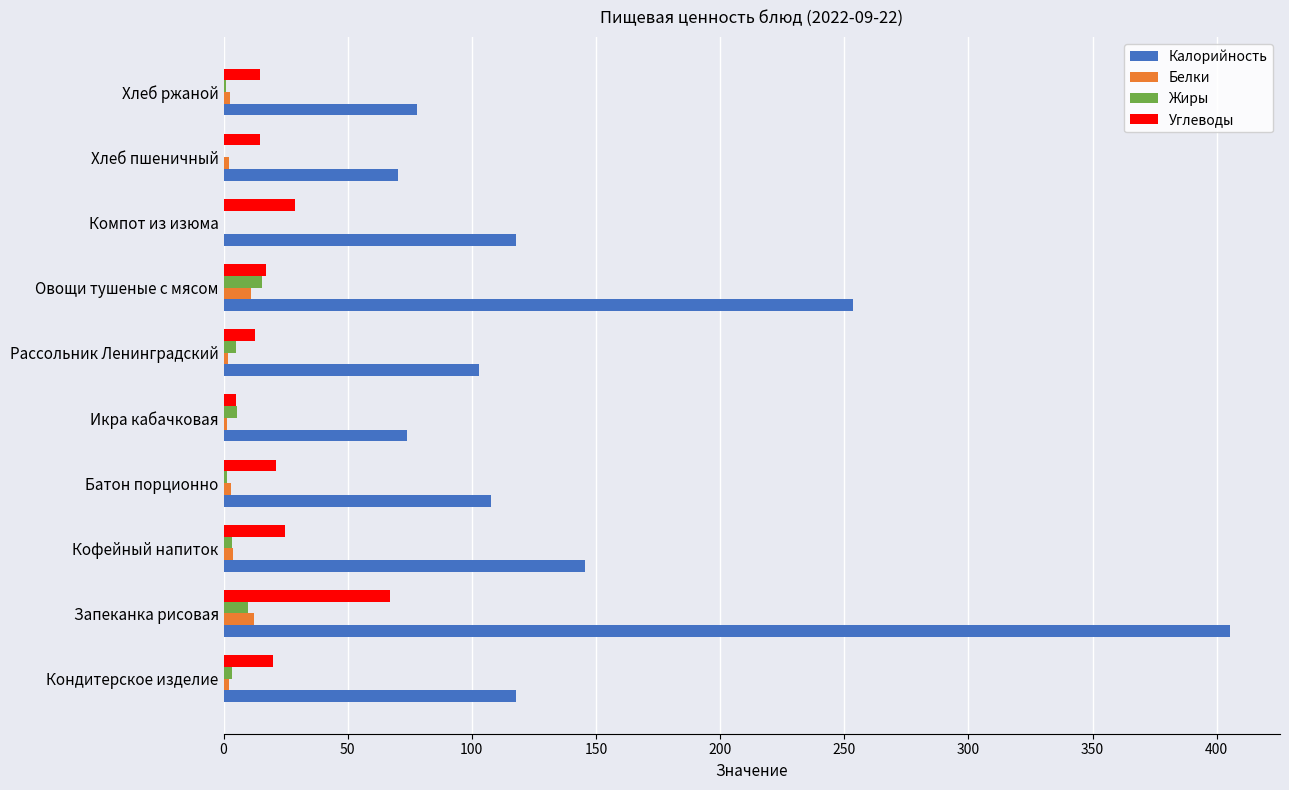

What is the approximate value of Углеводы at Запеканка рисовая?

67.0